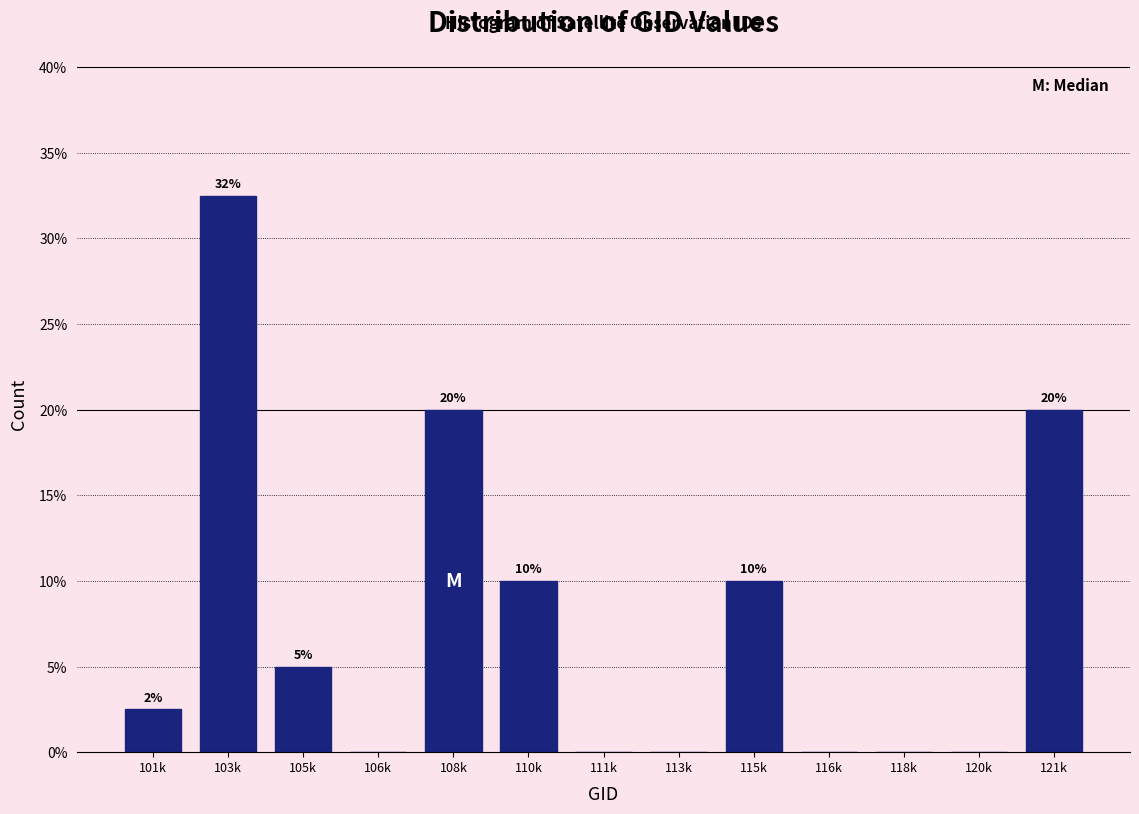

At which category does the chart reach its peak across all series?

103k